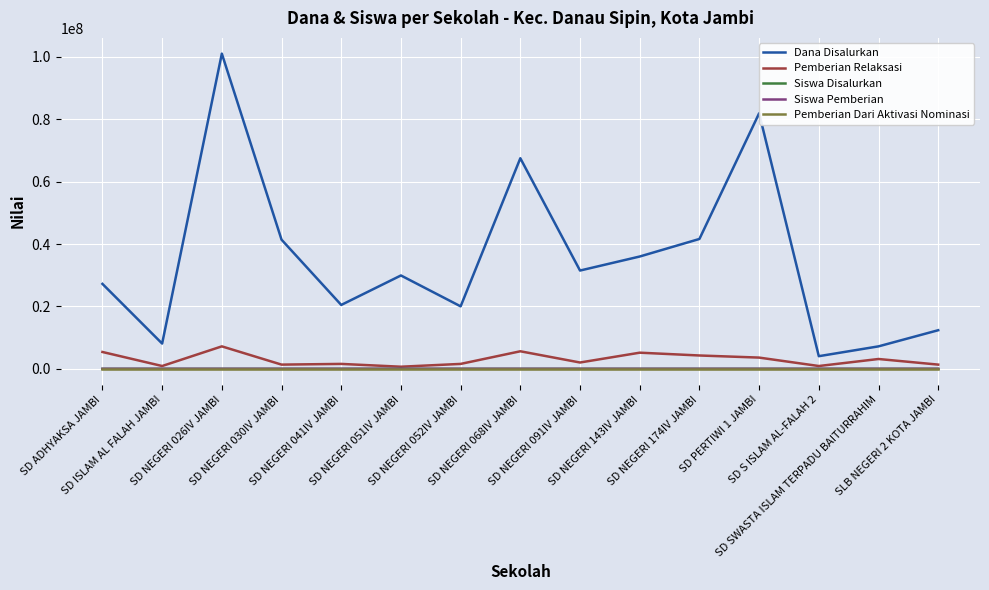

Is the value of Pemberian Relaksasi at SD PERTIWI 1 JAMBI greater than the value of Siswa Disalurkan at SD NEGERI 026IV JAMBI?

Yes